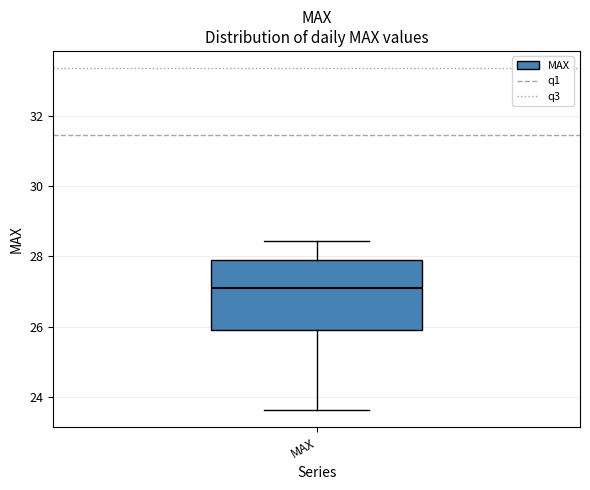

Transcribe this box plot: give where the median line is, the range the box spans, and where the two whiskers end, as read against the y-axis. The values are not printed on the chart, so give them approximately, as read against the axis.

median 27.2, box 26.0 to 27.8, whiskers 23.6 to 28.4